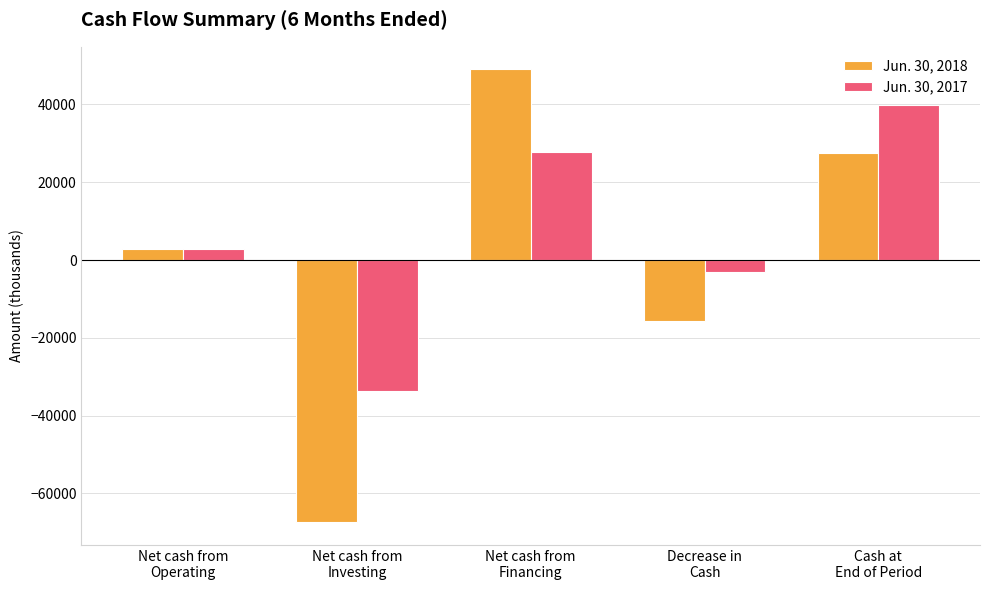

Count the number of categories in the chart.

5